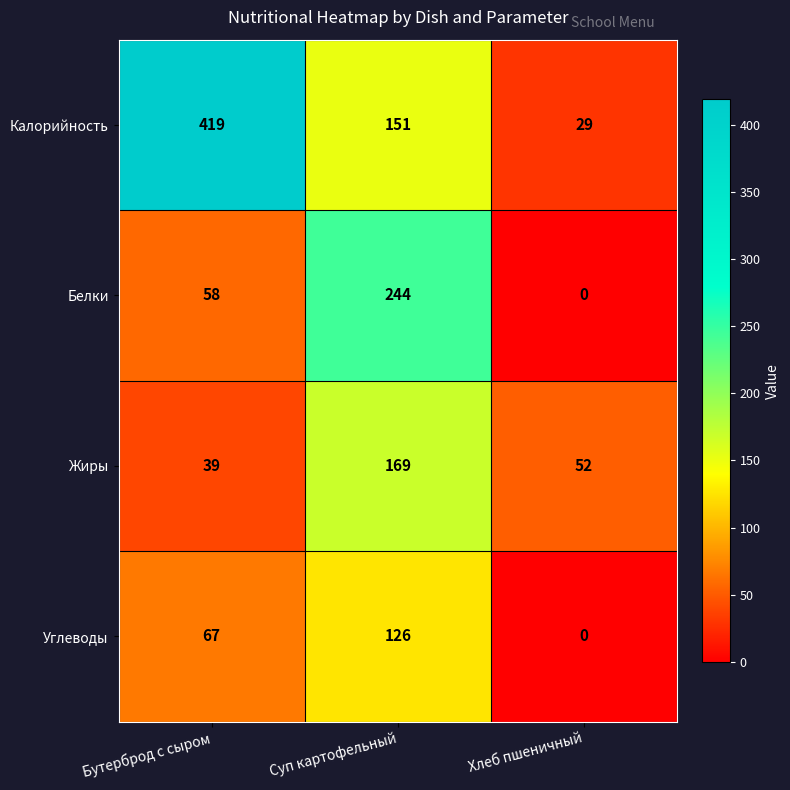

Rank the series by their maximum value, from lowest to highest.

Углеводы, Жиры, Белки, Калорийность